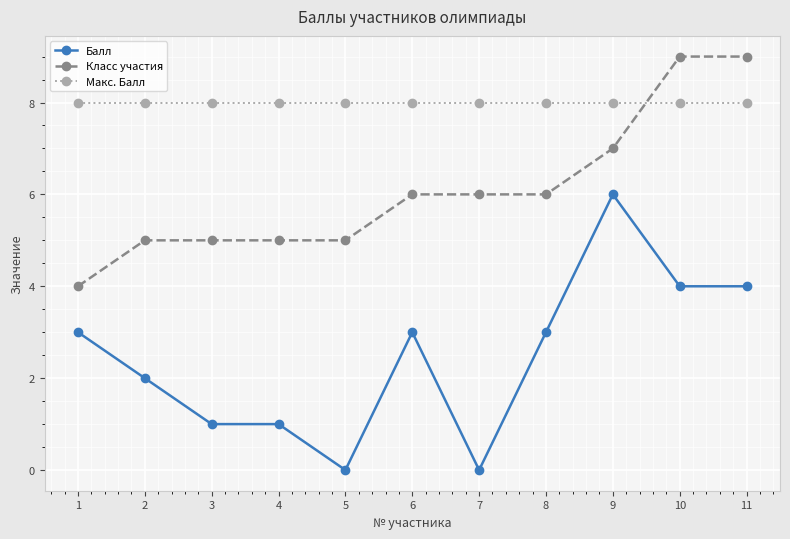

What is the highest value of the Балл series?

6